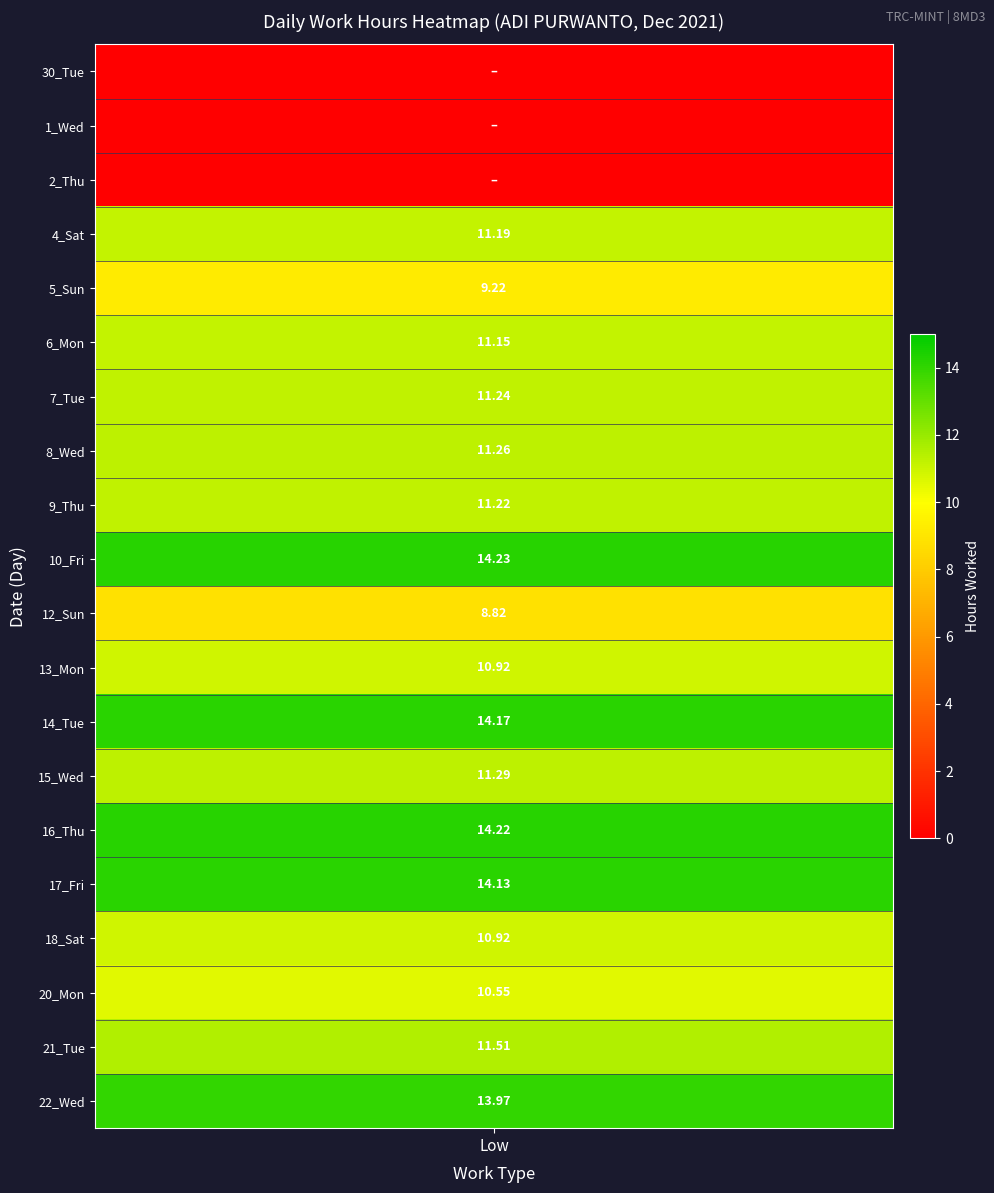

At how many categories does at least one series exceed 13?

1